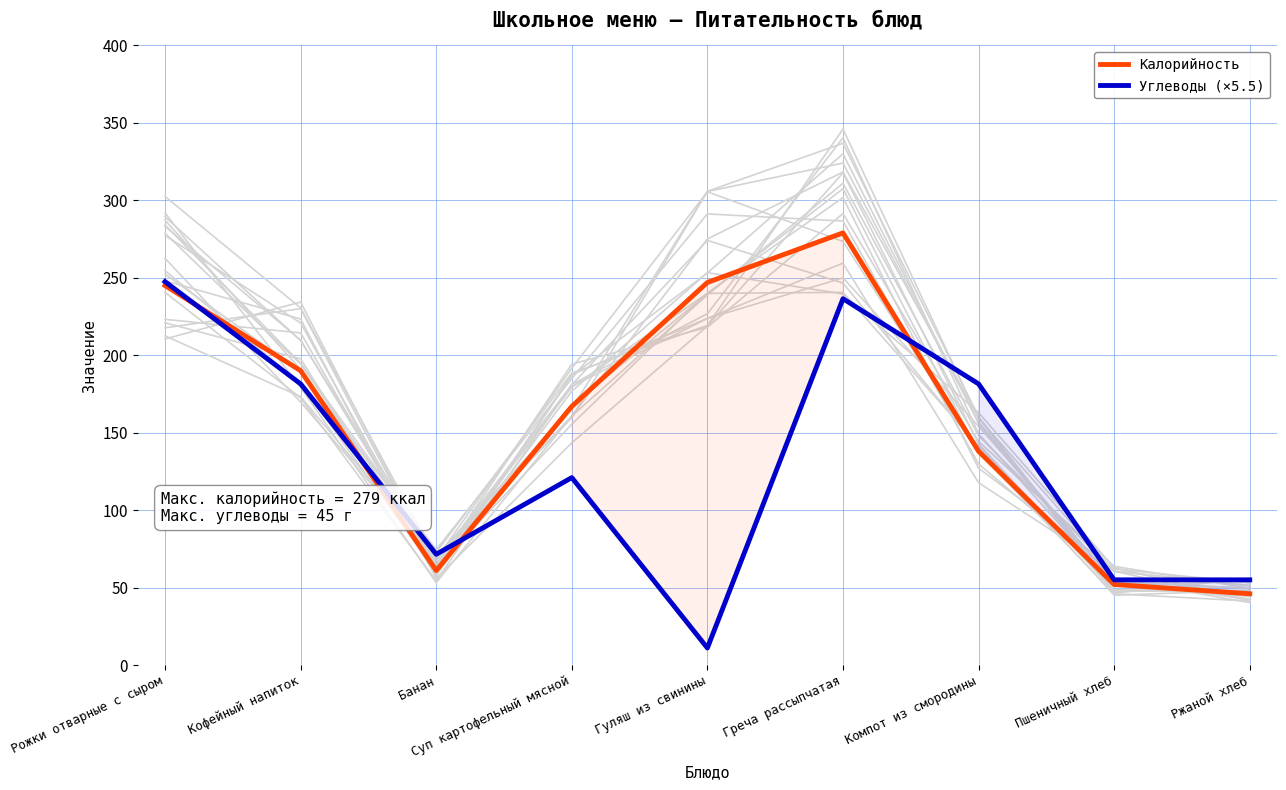

What is the sum of the Углеводы (×5.5) values at Банан and Гуляш из свинины?

82.5